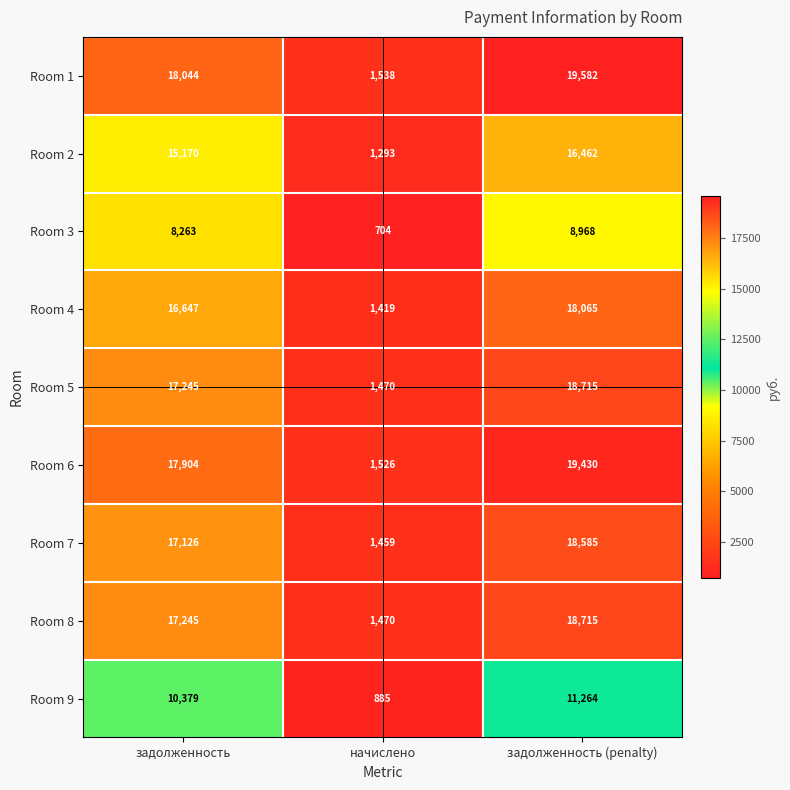

Reading left to right, what are all the values shown in this chart?

Room 1: 18044	1538	19582
Room 2: 15170	1293	16462
Room 3: 8263	704	8968
Room 4: 16647	1419	18065
Room 5: 17245	1470	18715
Room 6: 17904	1526	19430
Room 7: 17126	1459	18585
Room 8: 17245	1470	18715
Room 9: 10379	885	11264